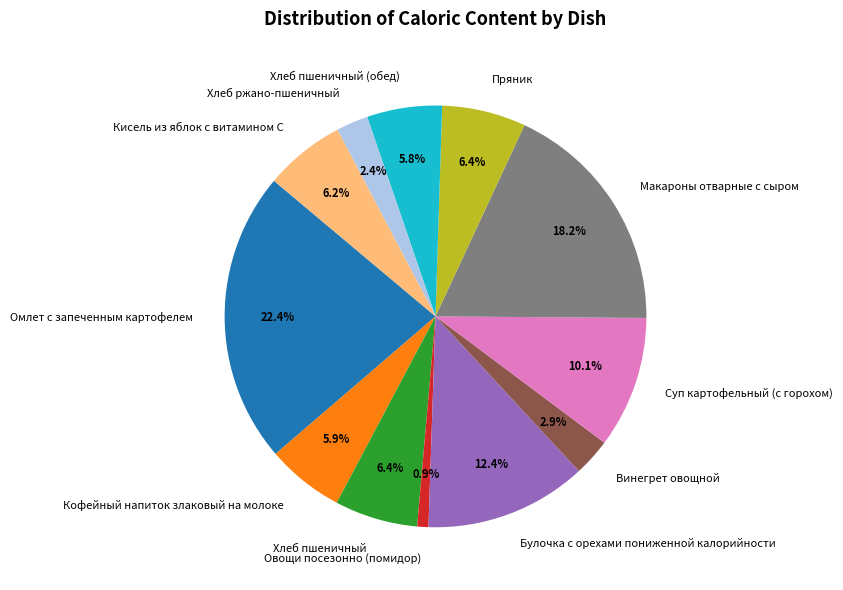

Is it true that Суп картофельный (с горохом) is 5% of the pie?

False